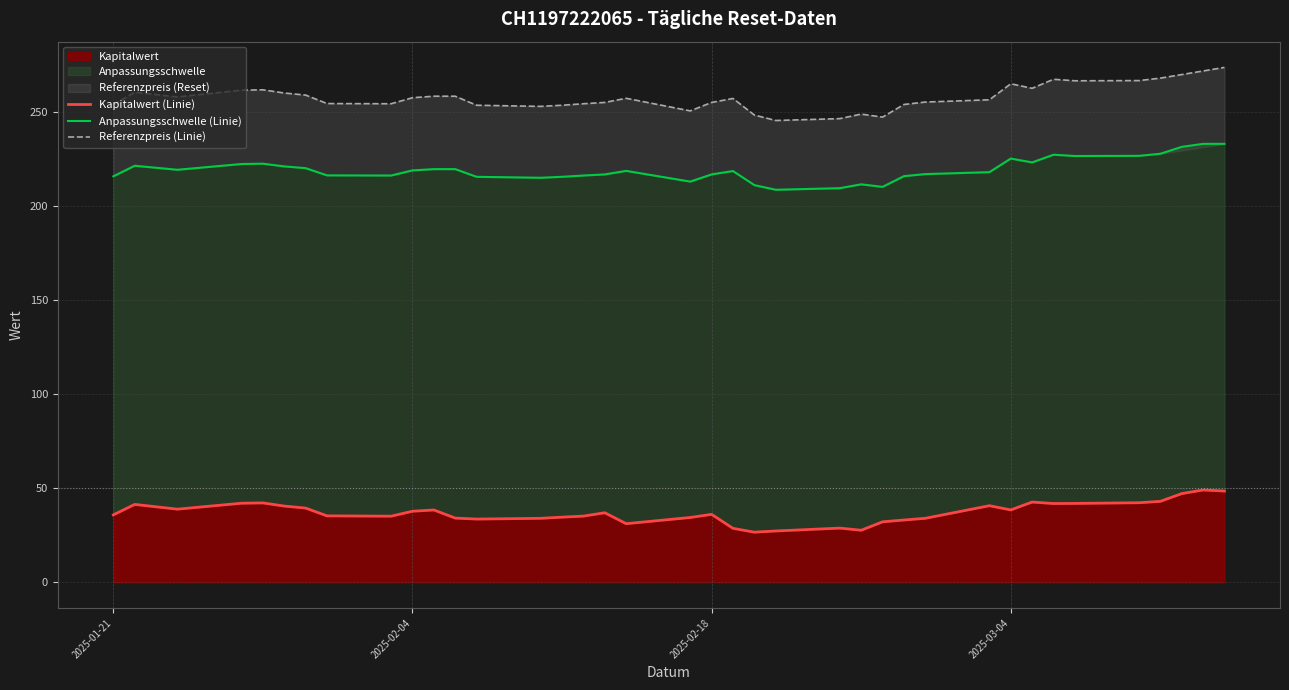

Which has a higher value, 2025-02-28 or 2025-02-11?

2025-02-11